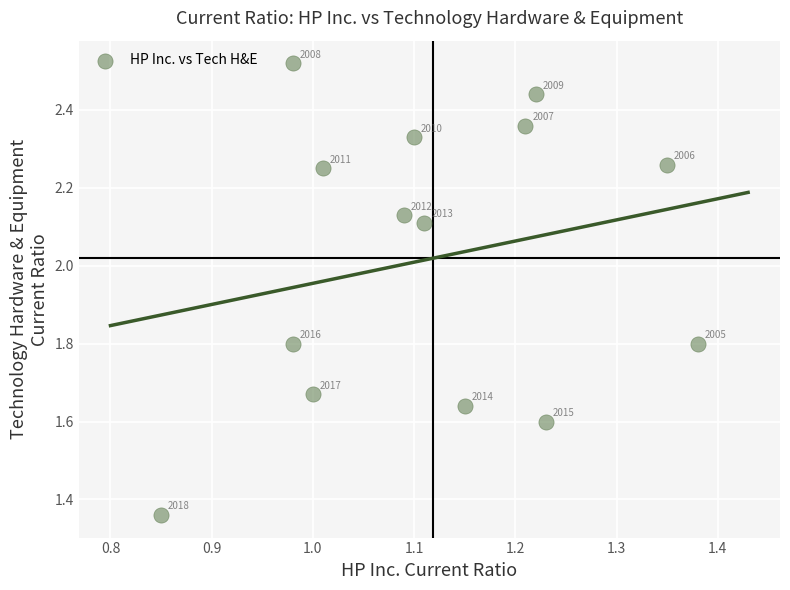

What is the range of Y values (max minus min)?

1.2